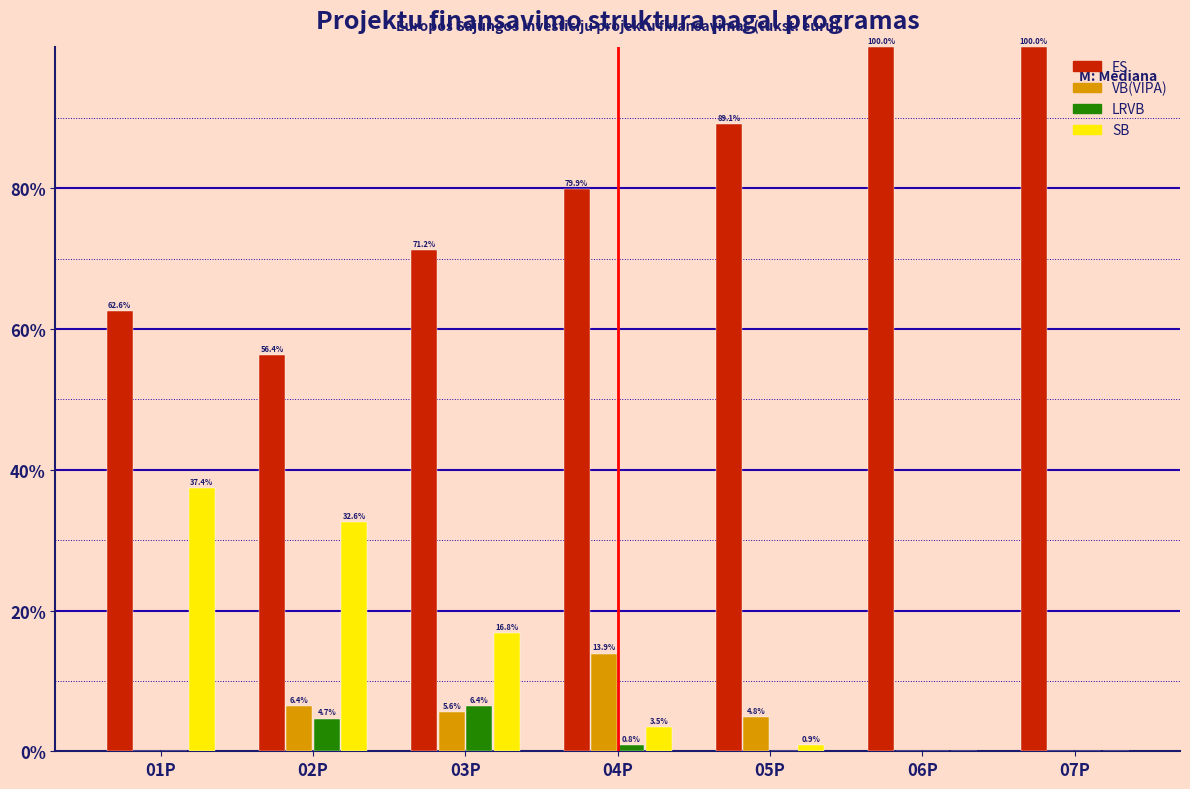

The LRVB series shows -3.9 at 06P. True or false?

False